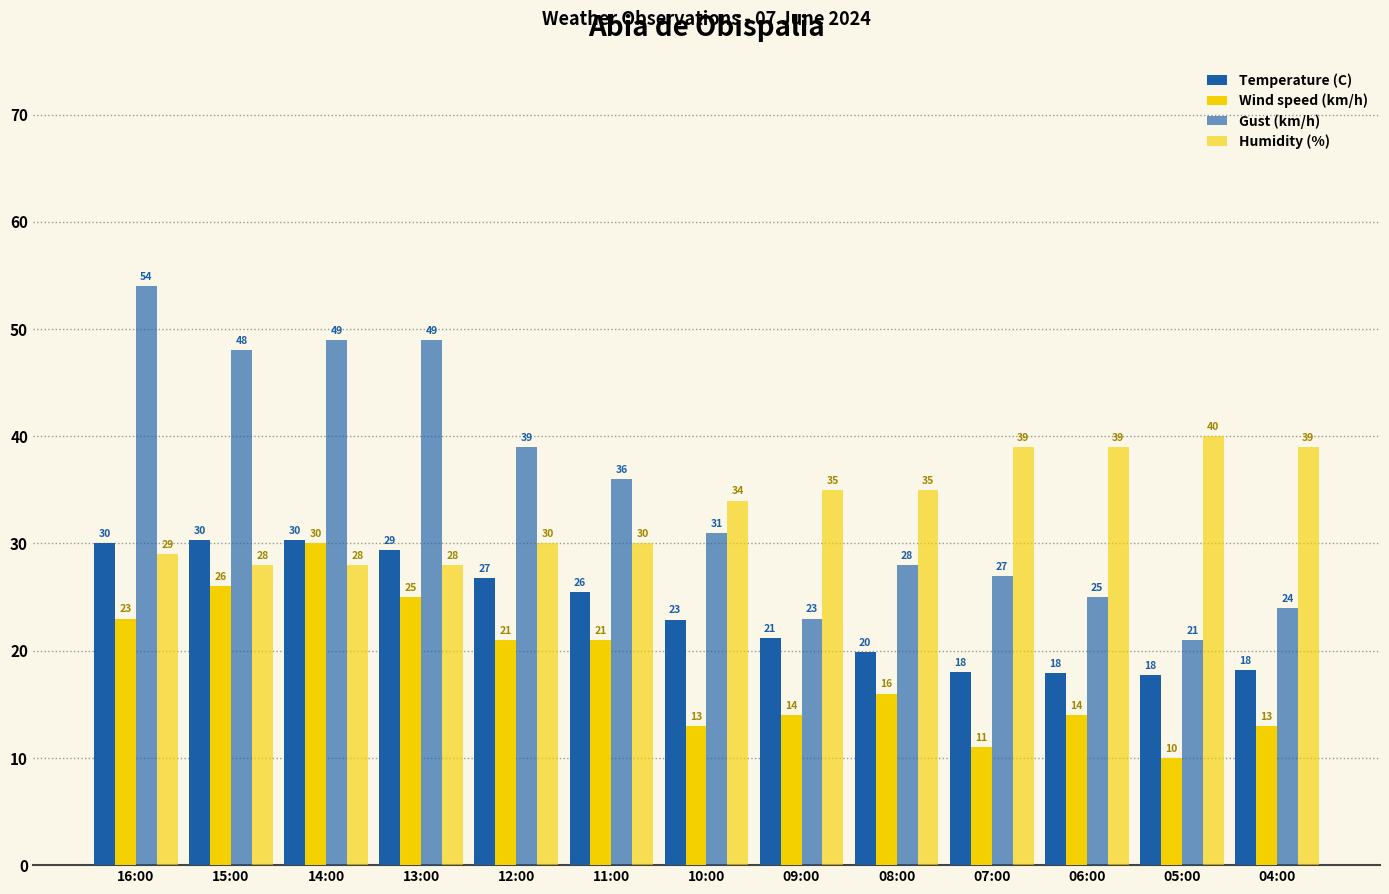

What is the minimum value for Humidity (%)?

28.0